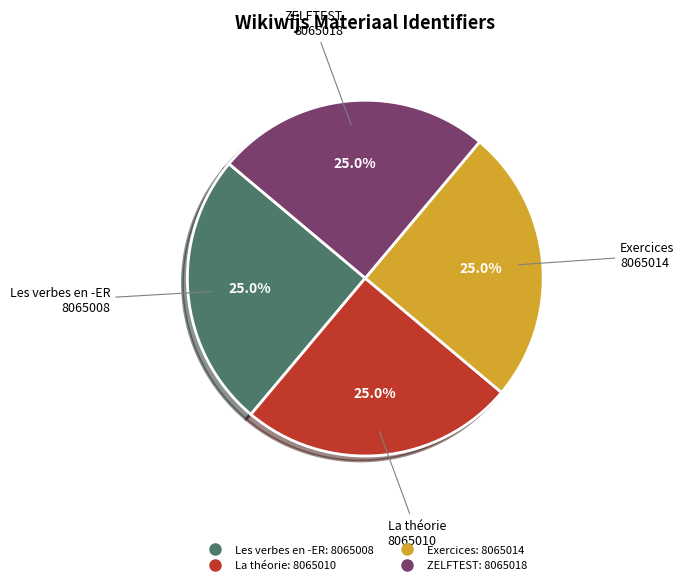

Is there a majority slice in this chart?

No